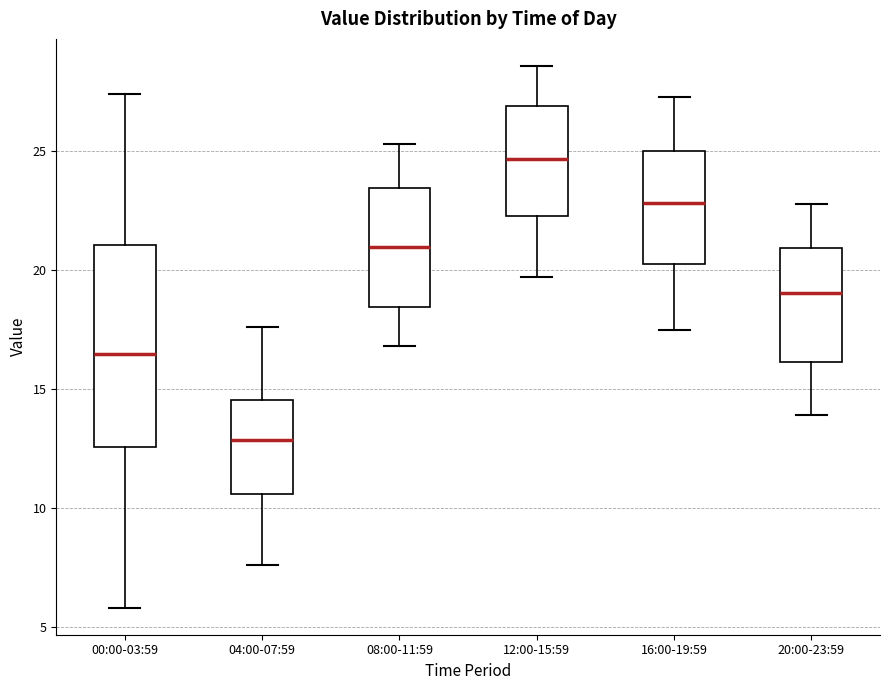

Which box's median line is the lowest?

04:00-07:59